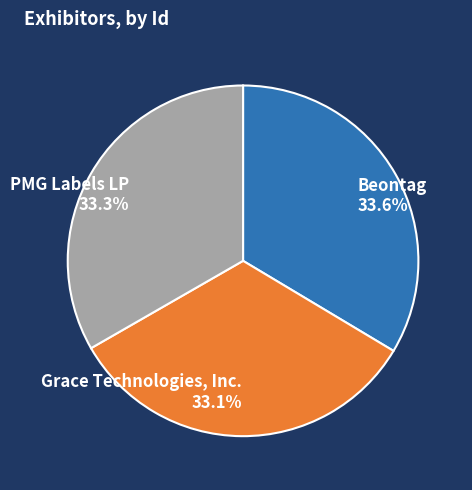

To the nearest percent, what is the combined percentage of PMG Labels LP and Beontag?

67%